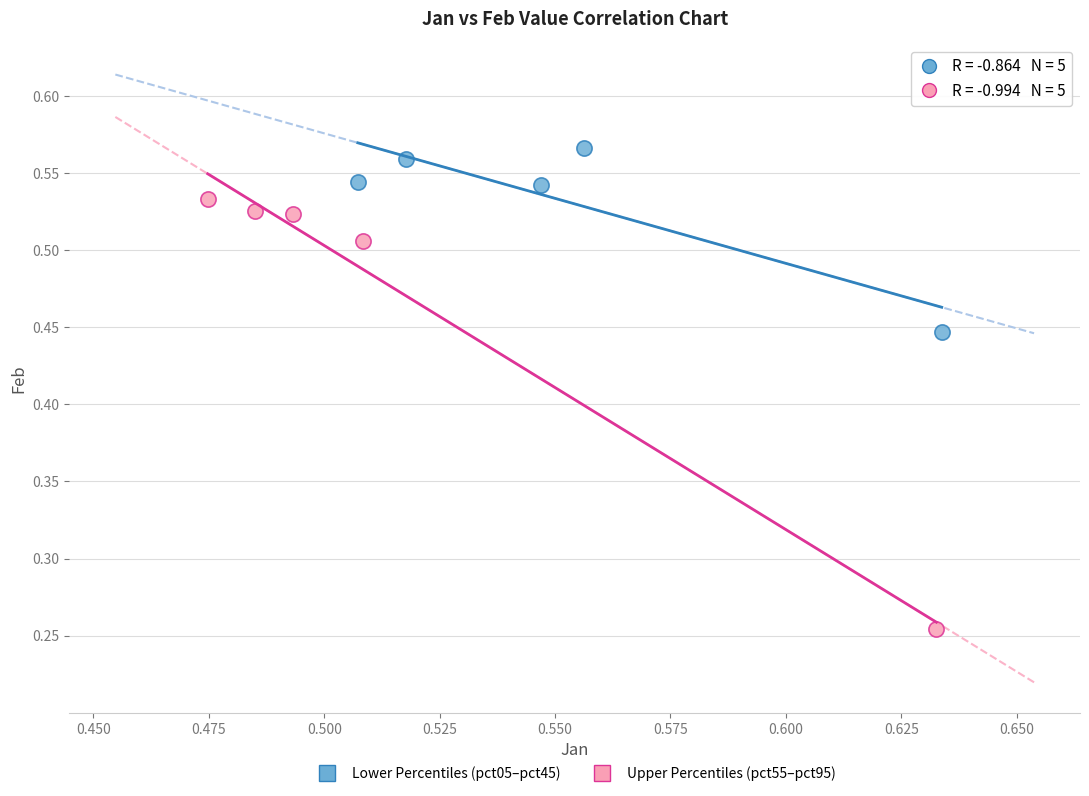

Which series contains the lowest Y value?

Upper Percentiles (pct55–pct95)